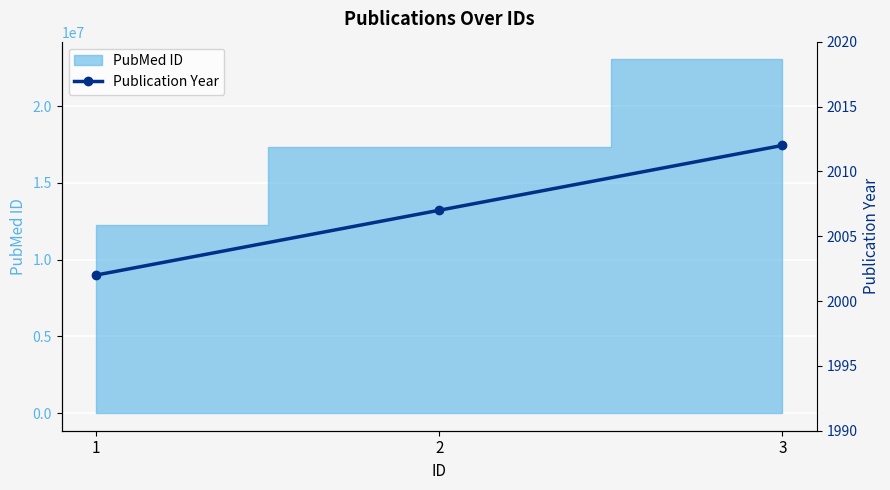

What is the approximate value at 2?

2007